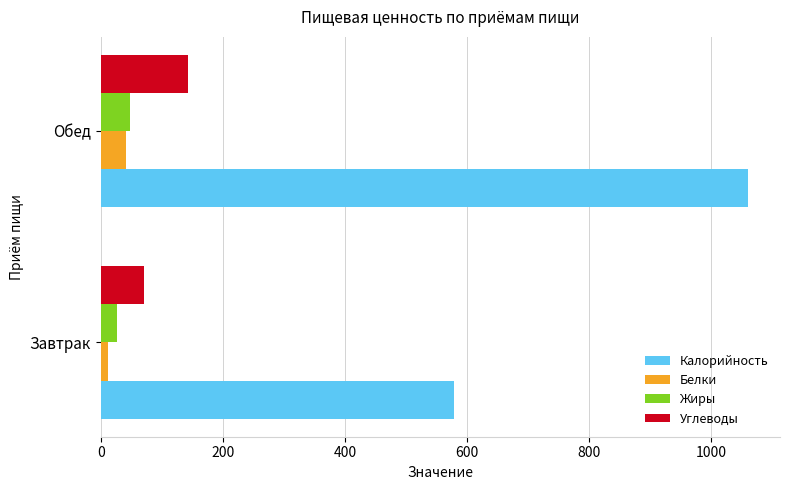

What is the lowest value of the Жиры series?

27.1